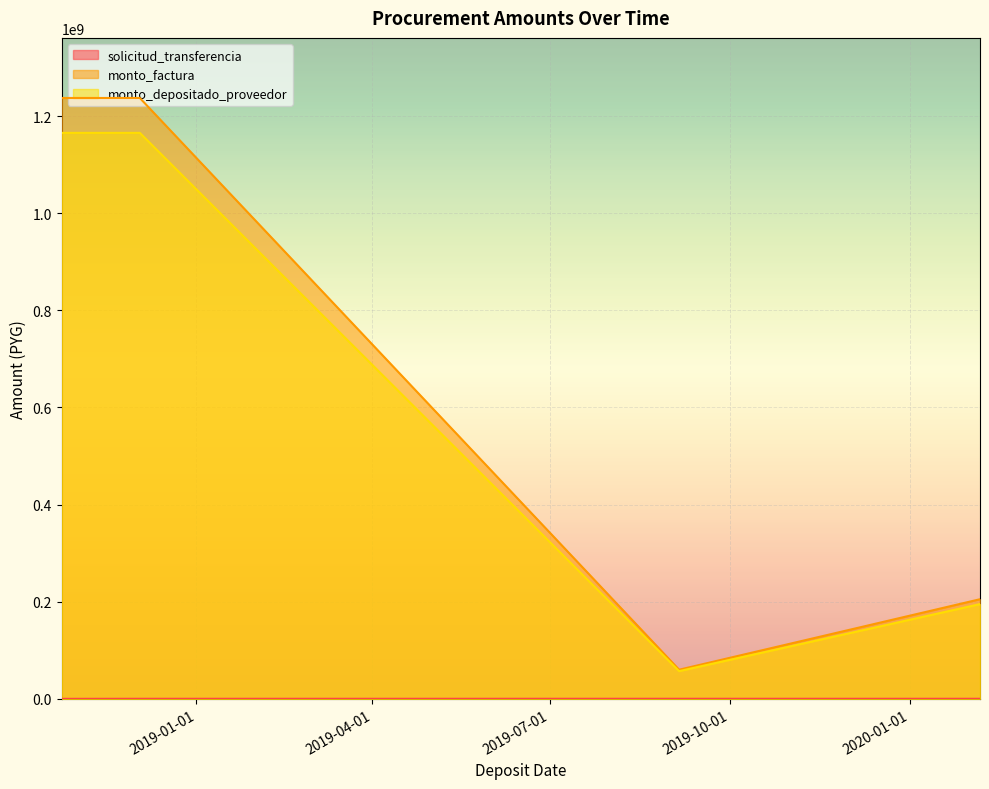

Which category has the lowest value across all series?

2018-10-24